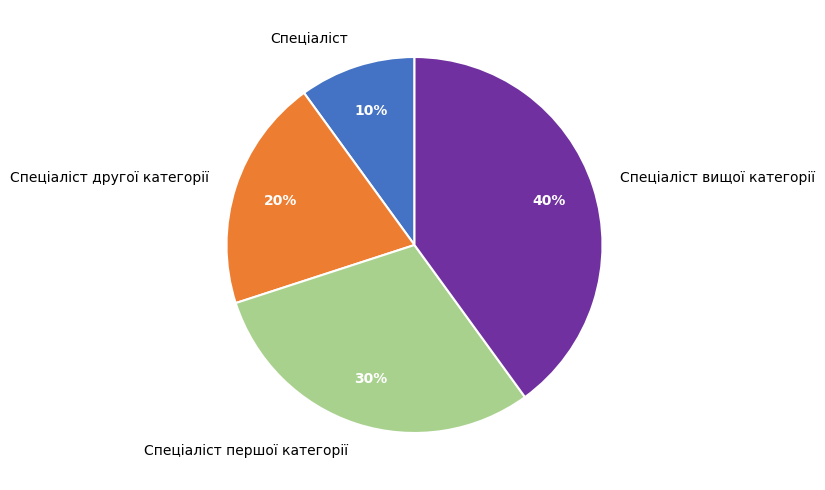

Is Спеціаліст the majority of the pie?

No